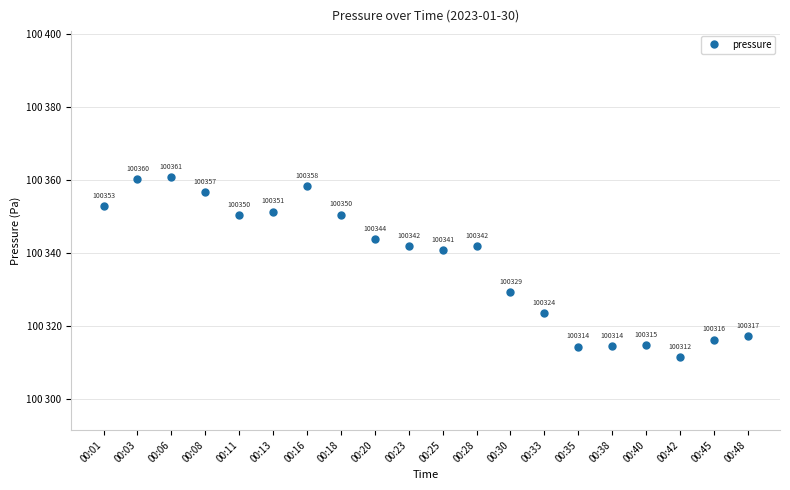

What is the change in value from 00:03 to 00:11?

-9.8